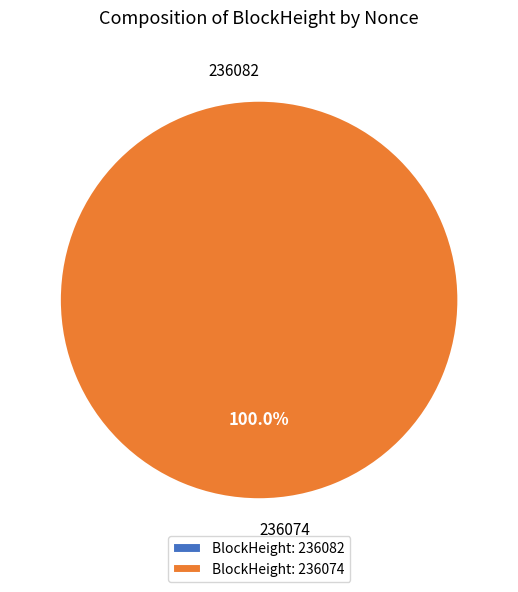

What percentage is the 236074 slice, to the nearest percent?

100%